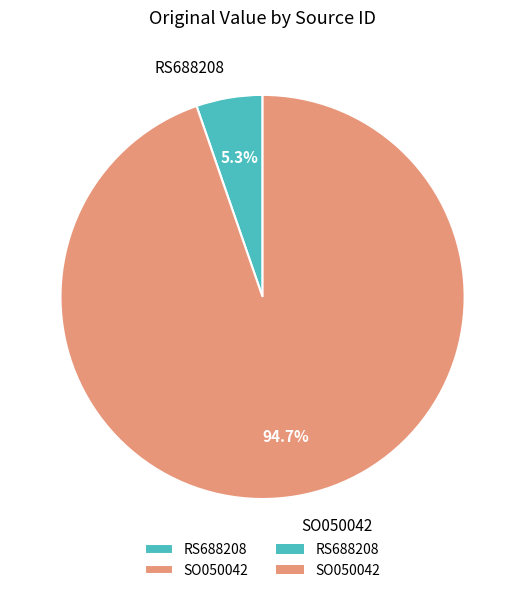

Is there any slice that represents more than half of the pie?

Yes